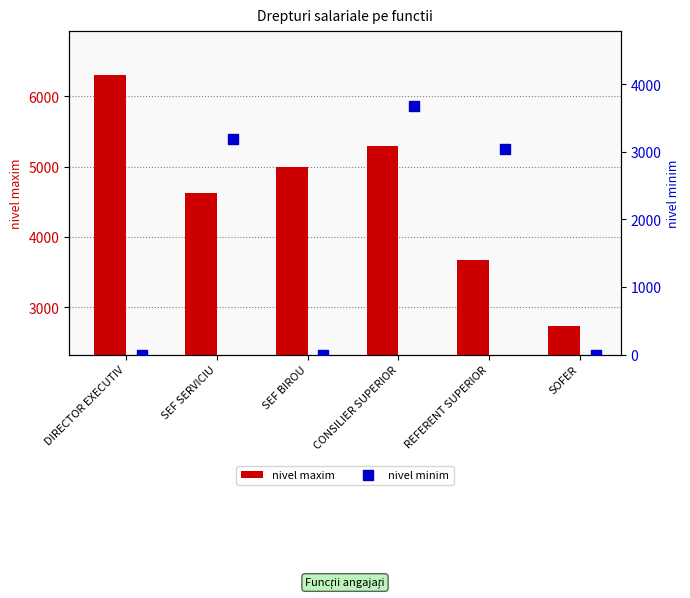

Which series has the largest Y range (max minus min)?

nivel minim